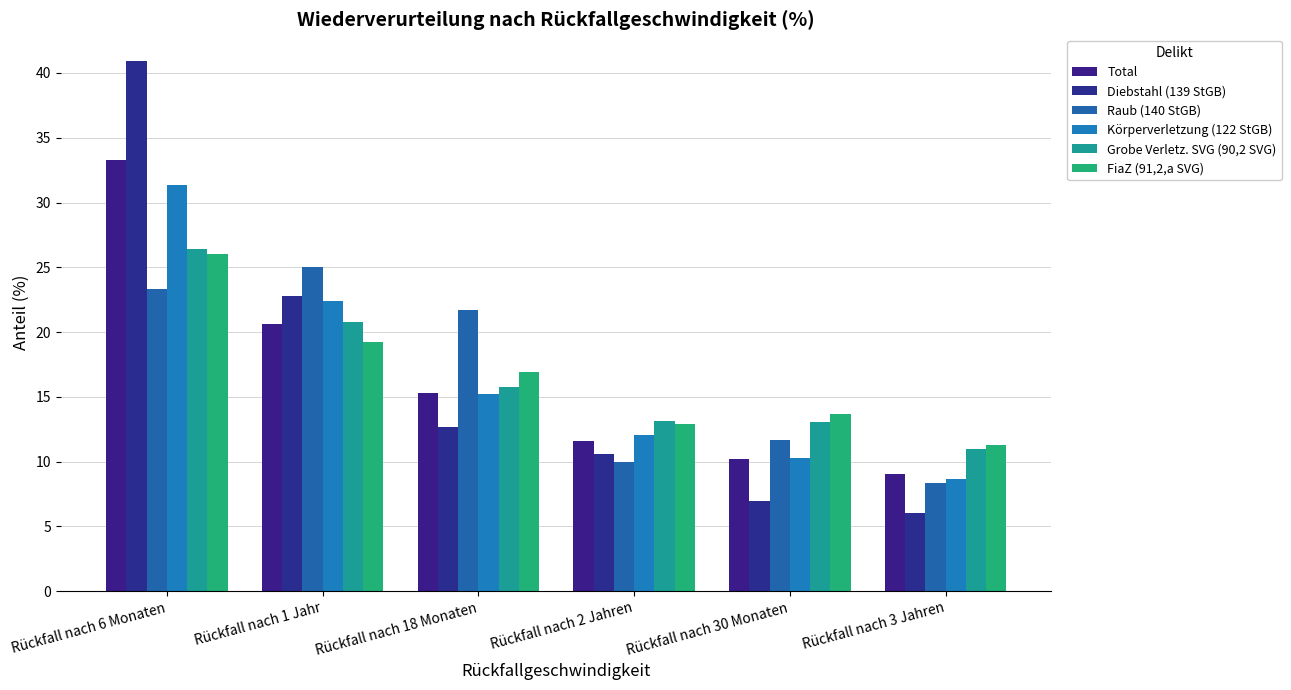

What is the difference between the highest and lowest values at Rückfall nach 1 Jahr?

5.8